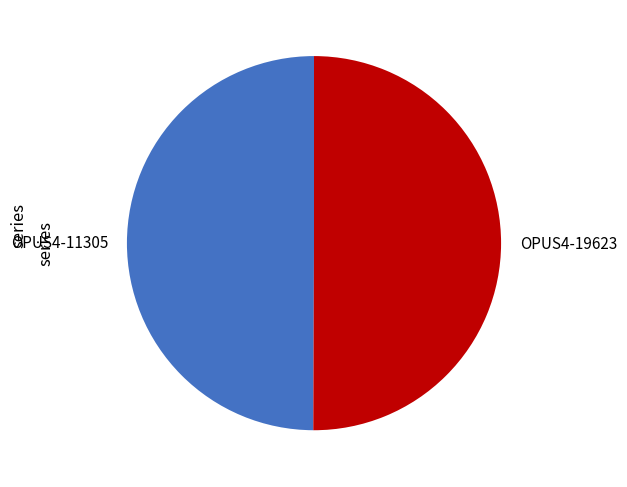

How many segments does this pie chart have?

2